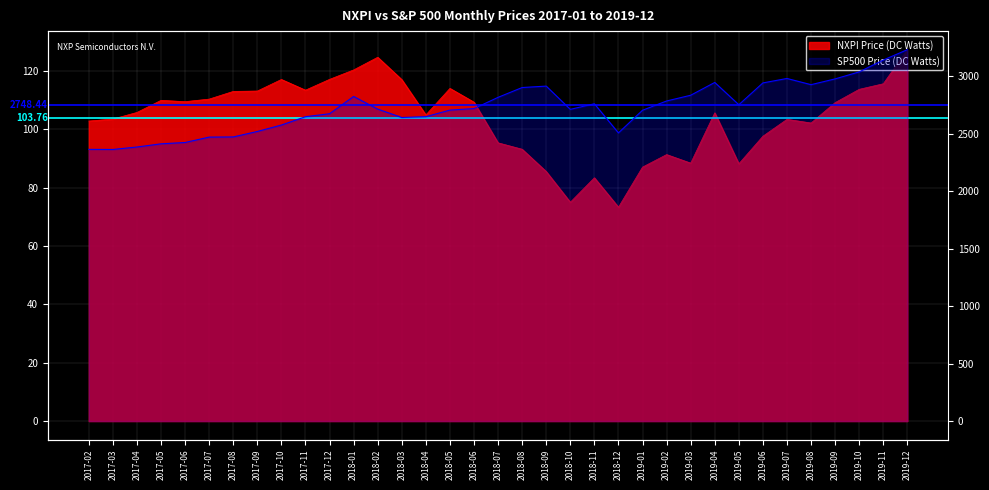

Reading left to right, list all the values displayed in this chart.

NXPI Price: 2017-02=102.8	2017-03=103.5	2017-04=105.8	2017-05=109.9	2017-06=109.5	2017-07=110.3	2017-08=113.0	2017-09=113.1	2017-10=117.0	2017-11=113.4	2017-12=117.1	2018-01=120.3	2018-02=124.7	2018-03=117.0	2018-04=104.9	2018-05=114.0	2018-06=109.3	2018-07=95.3	2018-08=93.1	2018-09=85.5	2018-10=75.0	2018-11=83.4	2018-12=73.3	2019-01=87.0	2019-02=91.3	2019-03=88.4	2019-04=105.6	2019-05=88.2	2019-06=97.6	2019-07=103.4	2019-08=102.1	2019-09=109.1	2019-10=113.7	2019-11=115.6	2019-12=127.3
SP500 Price: 2017-02=2363.6	2017-03=2362.7	2017-04=2384.2	2017-05=2411.8	2017-06=2423.4	2017-07=2470.3	2017-08=2471.7	2017-09=2519.4	2017-10=2575.3	2017-11=2647.6	2017-12=2673.6	2018-01=2823.8	2018-02=2713.8	2018-03=2640.9	2018-04=2648.1	2018-05=2705.3	2018-06=2718.4	2018-07=2816.3	2018-08=2901.5	2018-09=2914.0	2018-10=2711.7	2018-11=2760.2	2018-12=2506.8	2019-01=2704.1	2019-02=2784.5	2019-03=2834.4	2019-04=2945.8	2019-05=2752.1	2019-06=2941.8	2019-07=2980.4	2019-08=2926.5	2019-09=2976.7	2019-10=3037.6	2019-11=3141.0	2019-12=3230.8